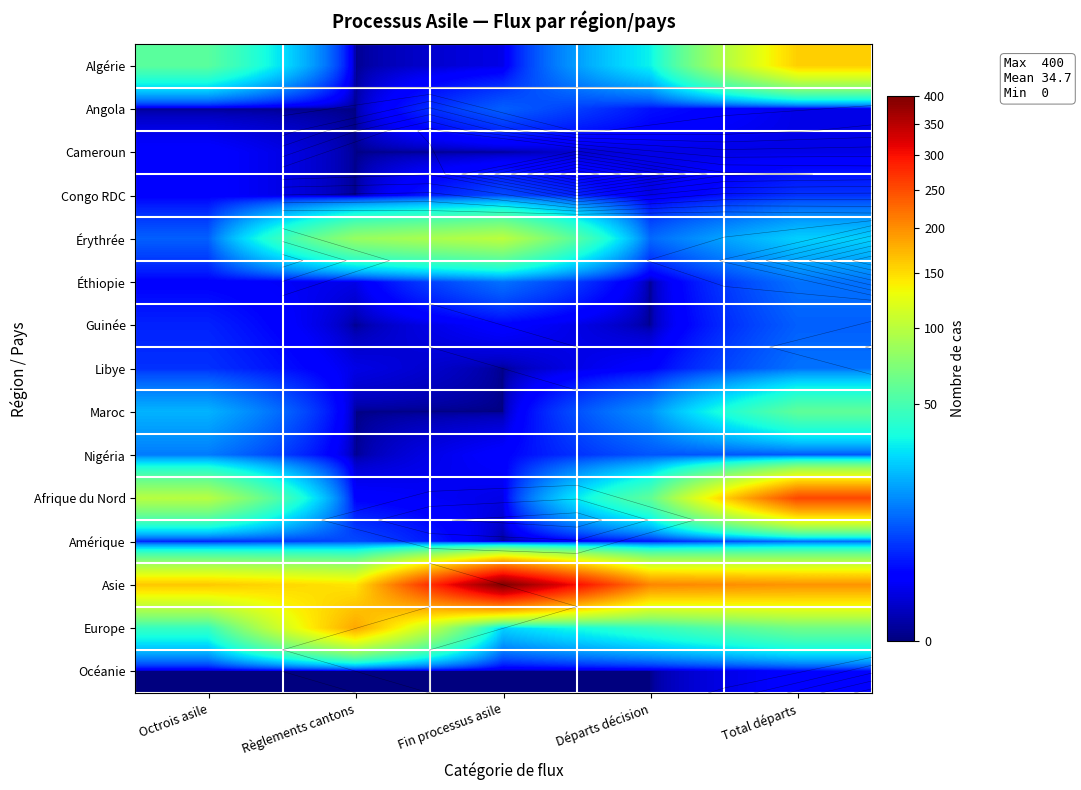

How many values in the Maroc series are below 15?

2